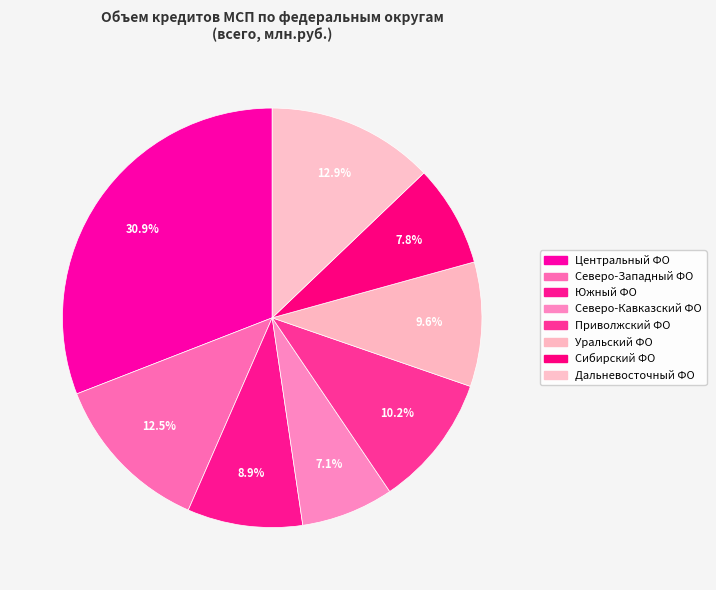

How many segments does this pie chart have?

8